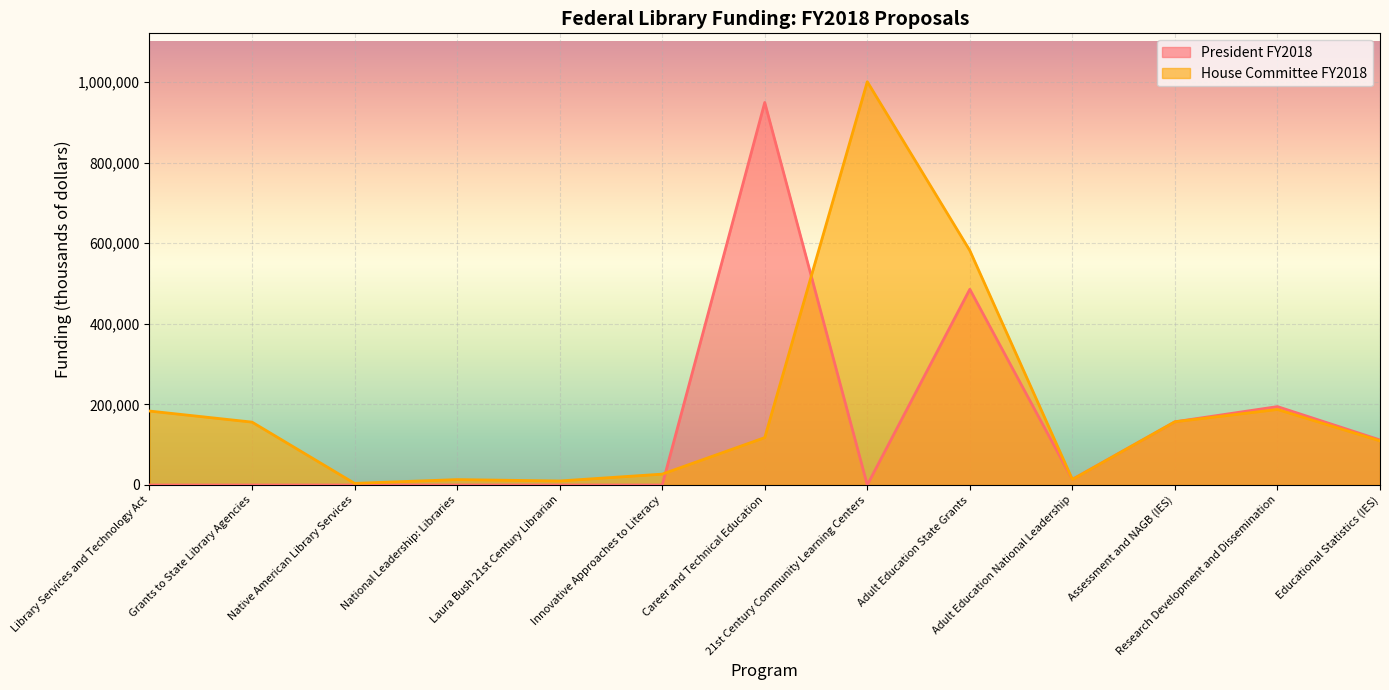

What is the difference between the second highest and minimum values in the House Committee FY2018 series?

577892